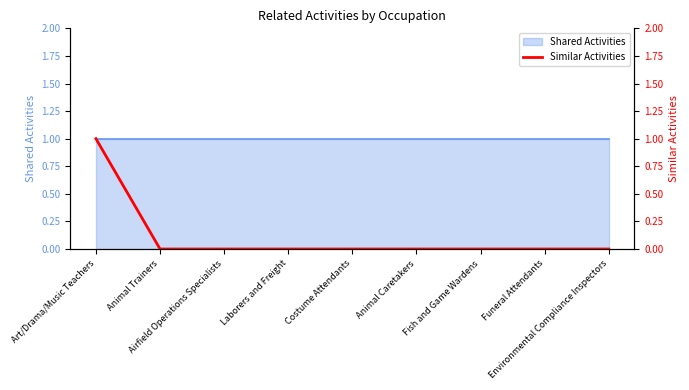

What is the maximum value shown in the chart?

1